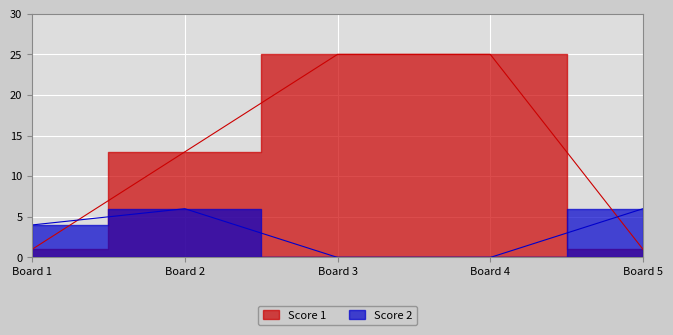

Which has a higher value, Board 3 or Board 2?

Board 3